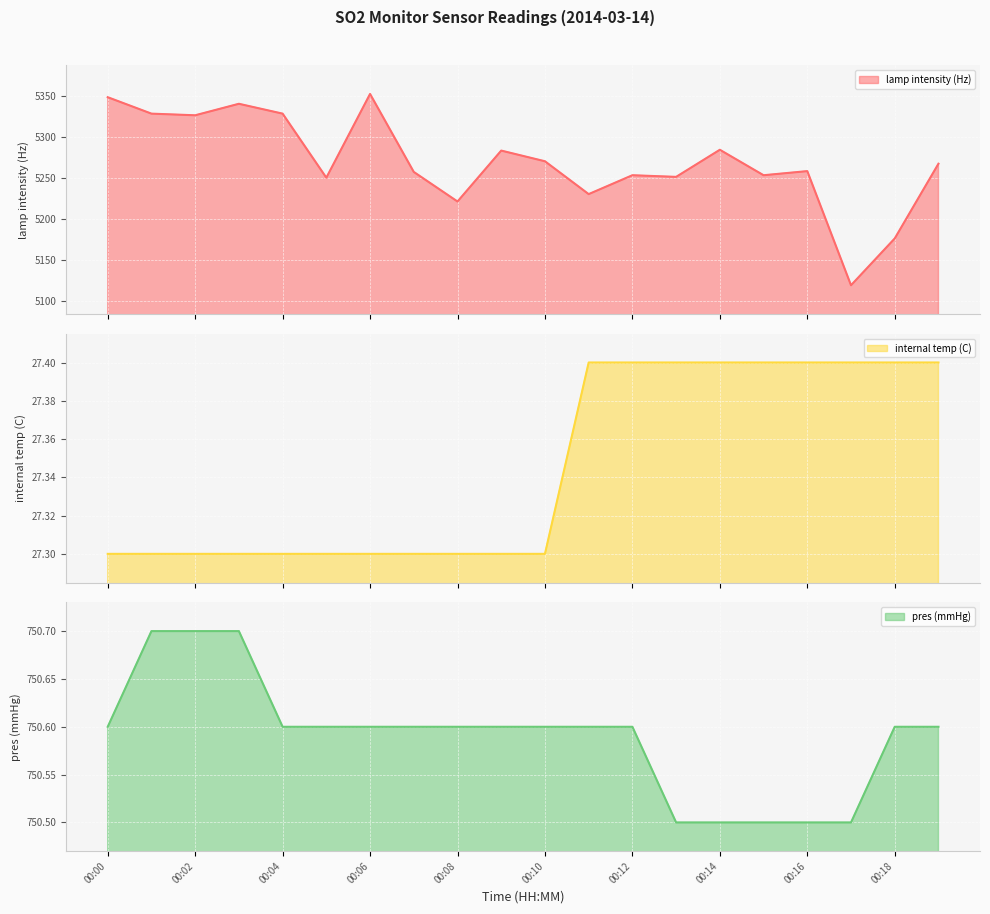

True or false: lamp intensity (Hz) has a value of 5284.0 at 00:14.

True